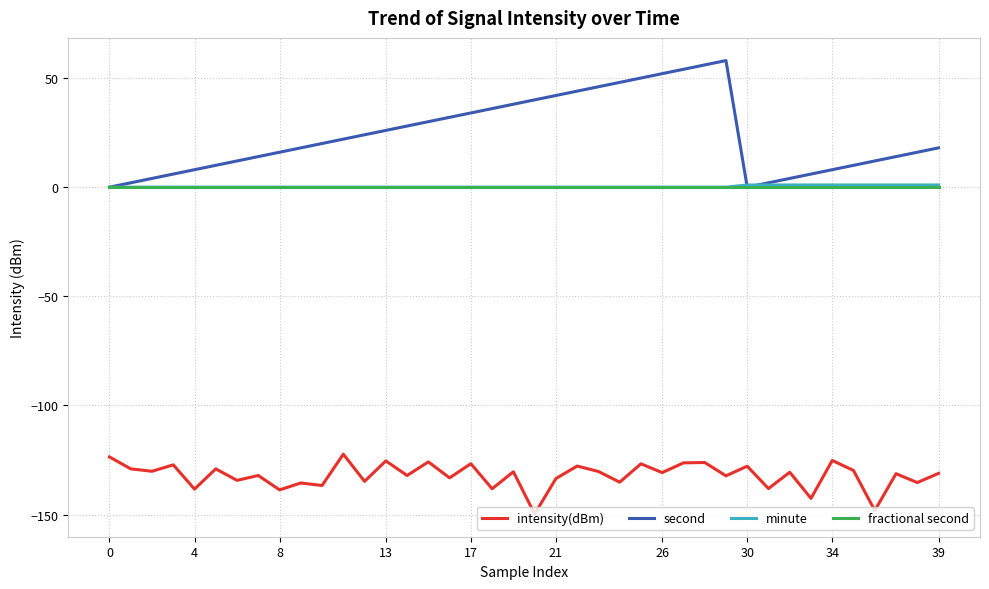

What is the smallest value displayed?

-149.8